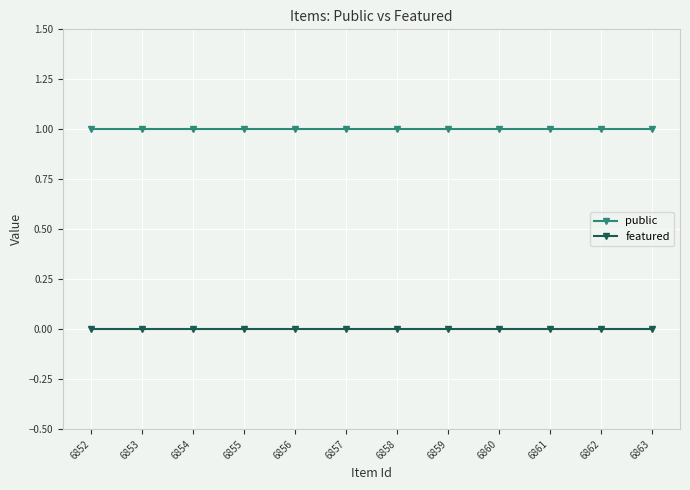

What is the difference between the highest and lowest values at 6858?

1